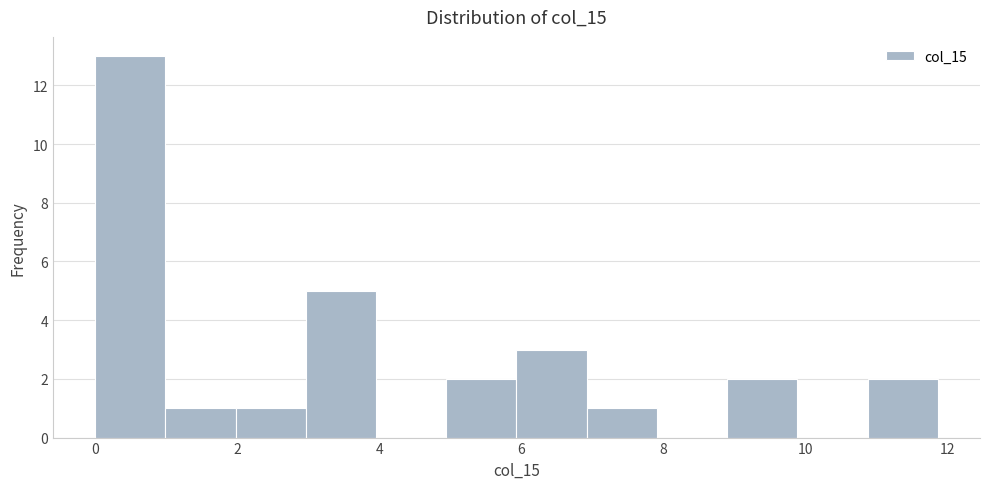

Reading left to right, list every bar in this chart as the range it spans on the x-axis followed by its height. Neither the bar edges nor the heights are printed on the chart, so give them approximately, as read against the axes.

0.0 to 1.0: 13
1.0 to 2.0: 1
2.0 to 3.0: 1
3.0 to 4.0: 5
4.0 to 5.0: 0
5.0 to 6.0: 2
6.0 to 7.0: 3
7.0 to 8.0: 1
8.0 to 9.0: 0
9.0 to 9.8: 2
9.8 to 10.8: 0
10.8 to 11.8: 2